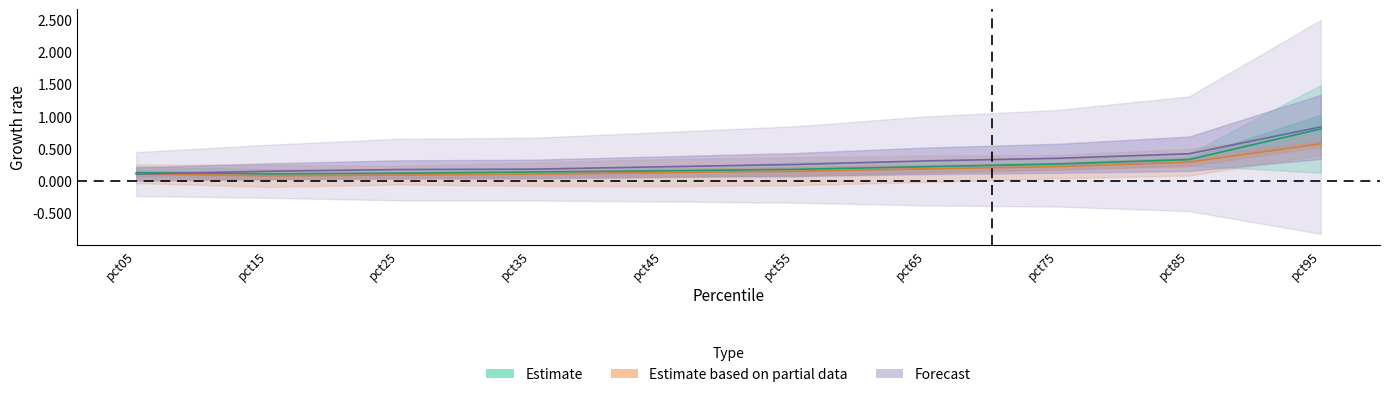

True or false: Mar and Jan cross at least once.

False